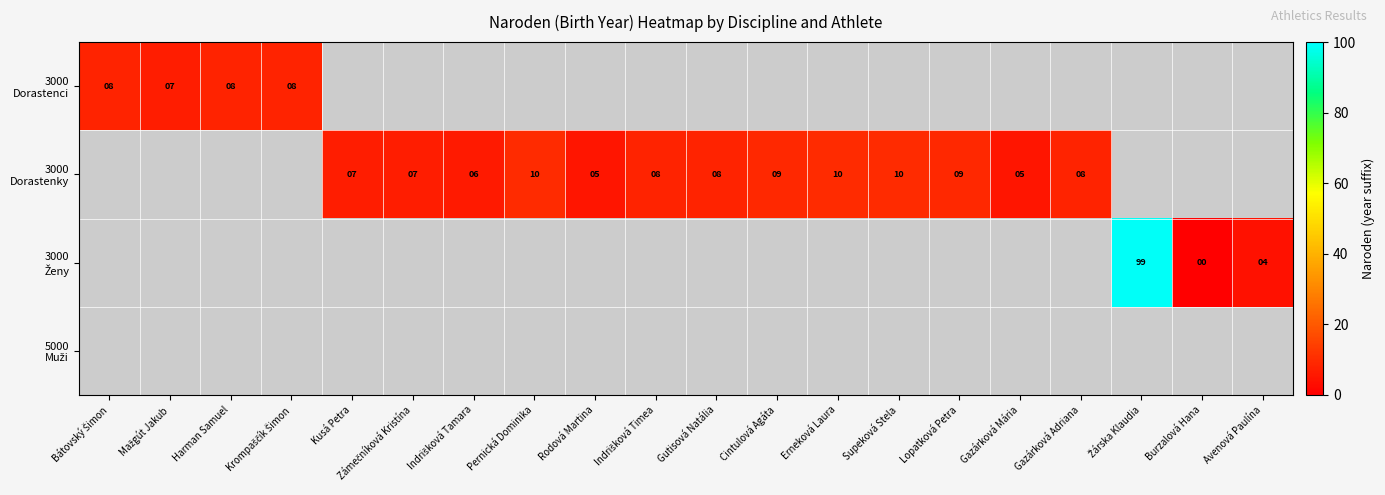

True or false: 3000 Dorastenky has a value of 9.0 at Lopatková Petra.

True